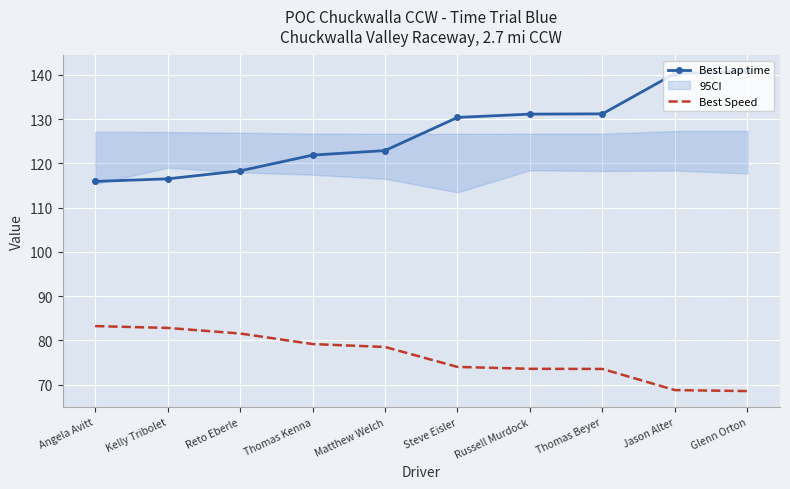

What is the label of the 2nd point from the right?

Jason Alter